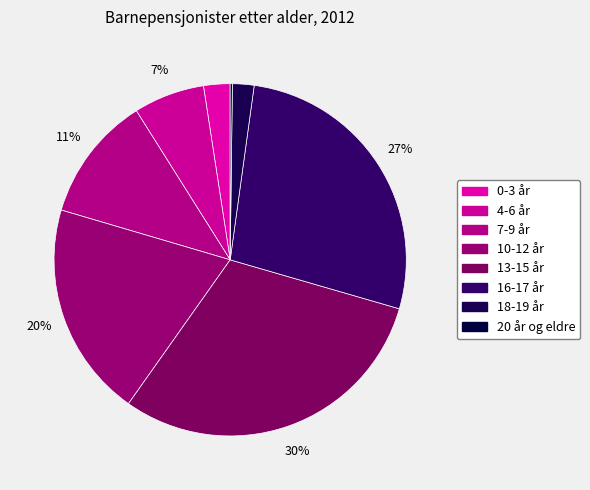

Does 13-15 år represent more than half of the total?

No